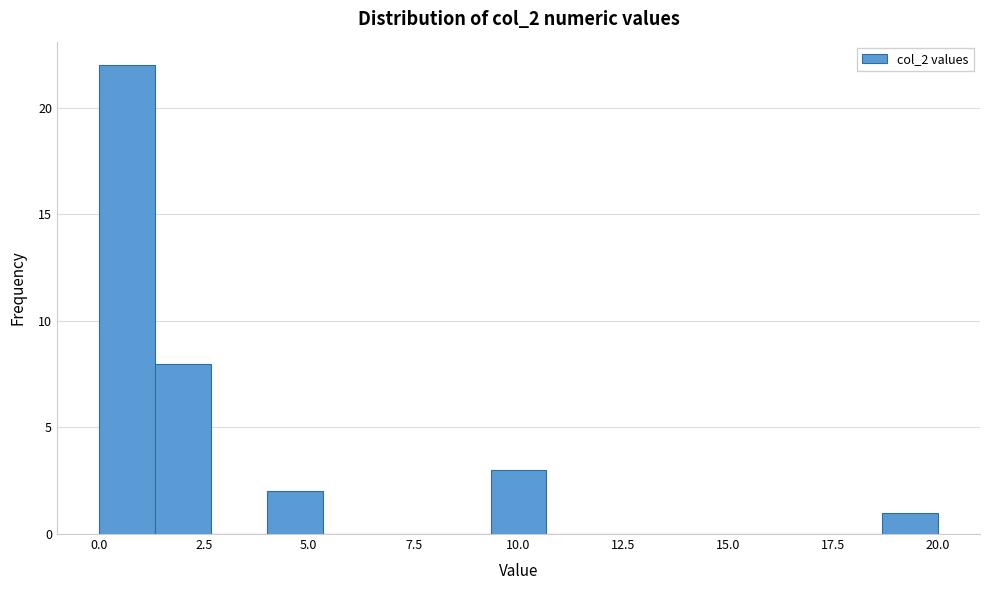

Around what value on the x-axis is the tallest bar? Give the approximate position of its centre, as read against the axis.

0.5